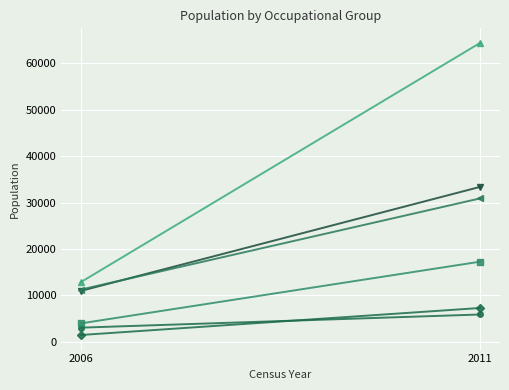

Is it true that Farming, fishing and forestry workers equals 3015 at 2011?

False